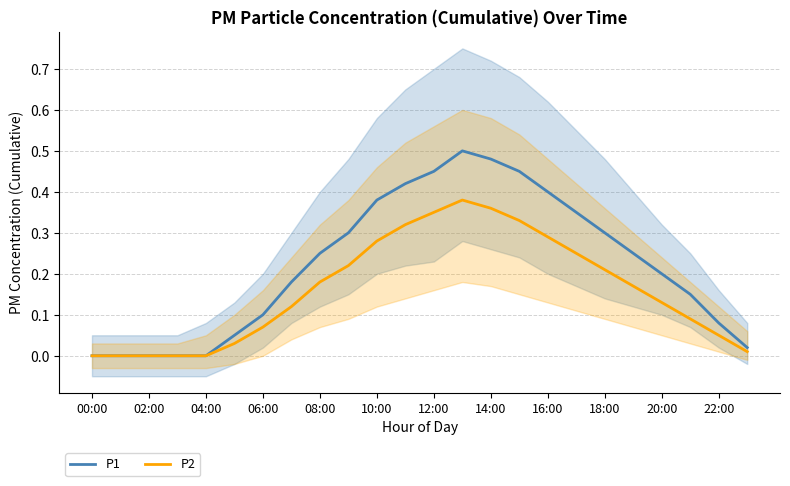

What is the difference between the maximum and minimum values in the P2 series?

0.4